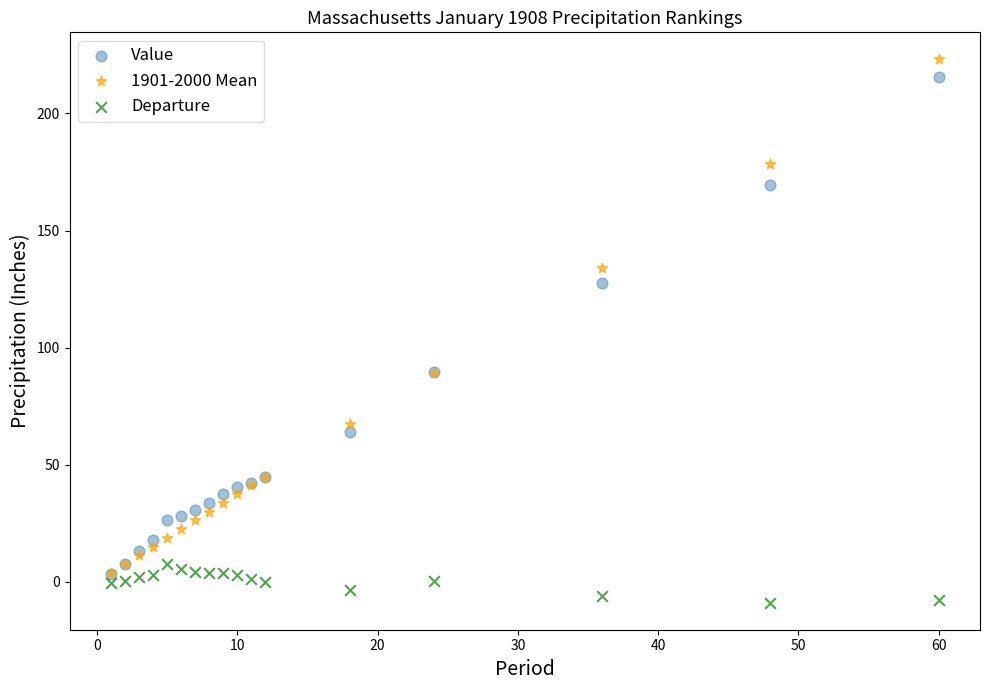

Which series contains the lowest Y value?

Departure